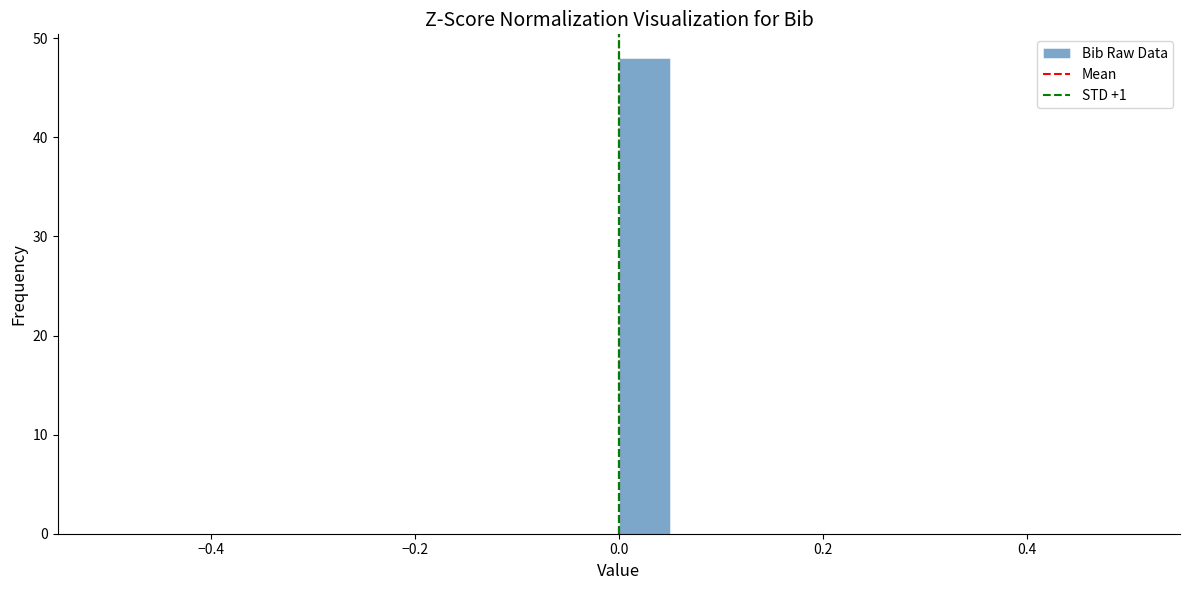

Around what value on the x-axis is the tallest bar? Give the approximate position of its centre, as read against the axis.

0.02